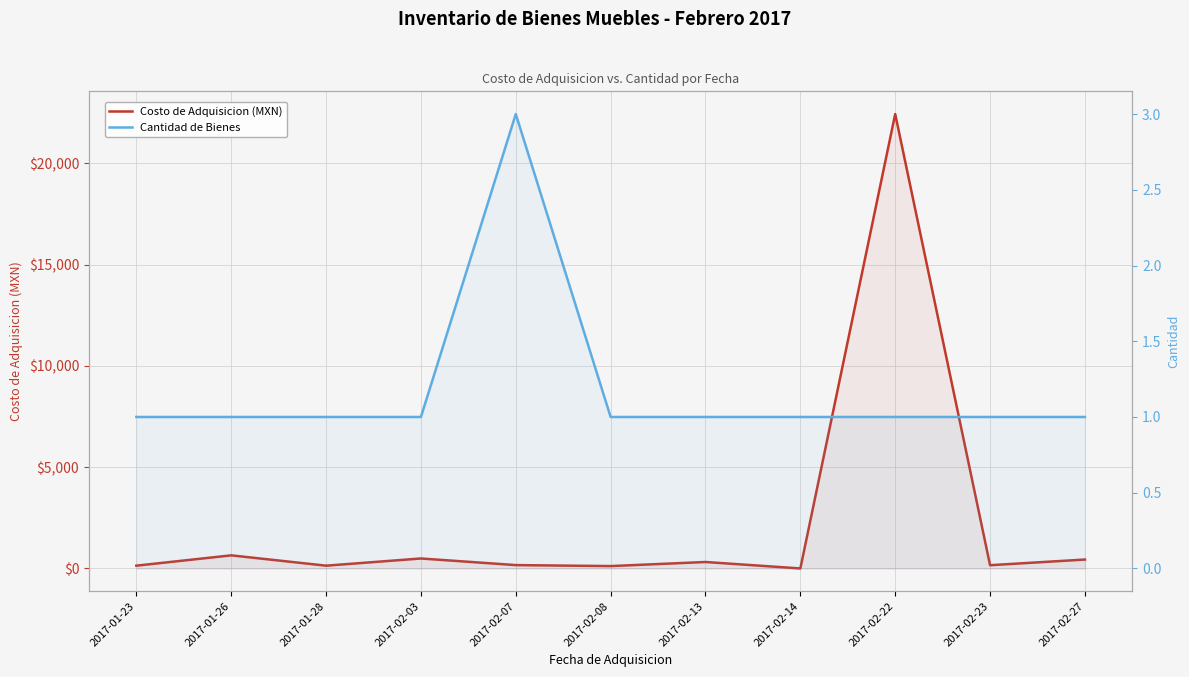

Reading left to right, extract all data points from this chart.

Costo de Adquisicion (MXN): 2017-01-23=137.1	2017-01-26=646.6	2017-01-28=137.1	2017-02-03=492.0	2017-02-07=165.5	2017-02-08=116.5	2017-02-13=318.1	2017-02-14=0.0	2017-02-22=22425.0	2017-02-23=160.3	2017-02-27=439.7
Cantidad de Bienes: 2017-01-23=1.0	2017-01-26=1.0	2017-01-28=1.0	2017-02-03=1.0	2017-02-07=3.0	2017-02-08=1.0	2017-02-13=1.0	2017-02-14=1.0	2017-02-22=1.0	2017-02-23=1.0	2017-02-27=1.0